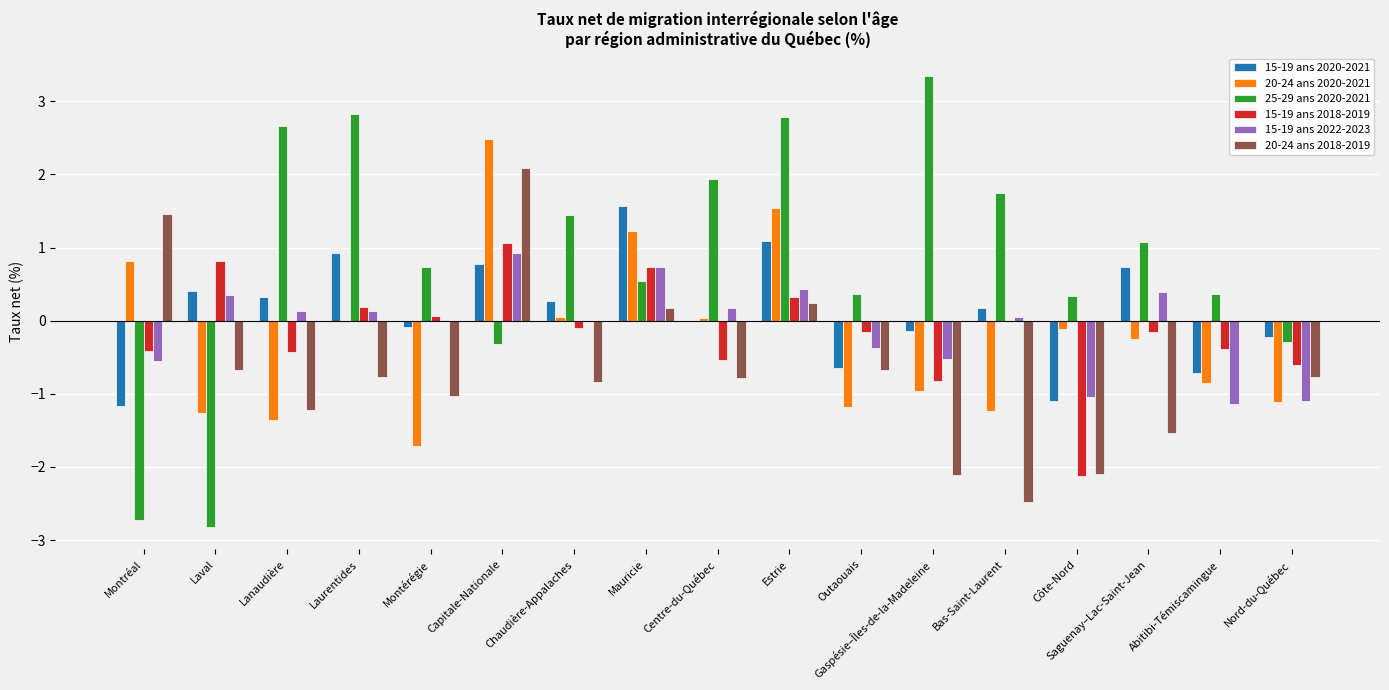

What is the average value of the 20-24 ans 2020-2021 series?

-0.2